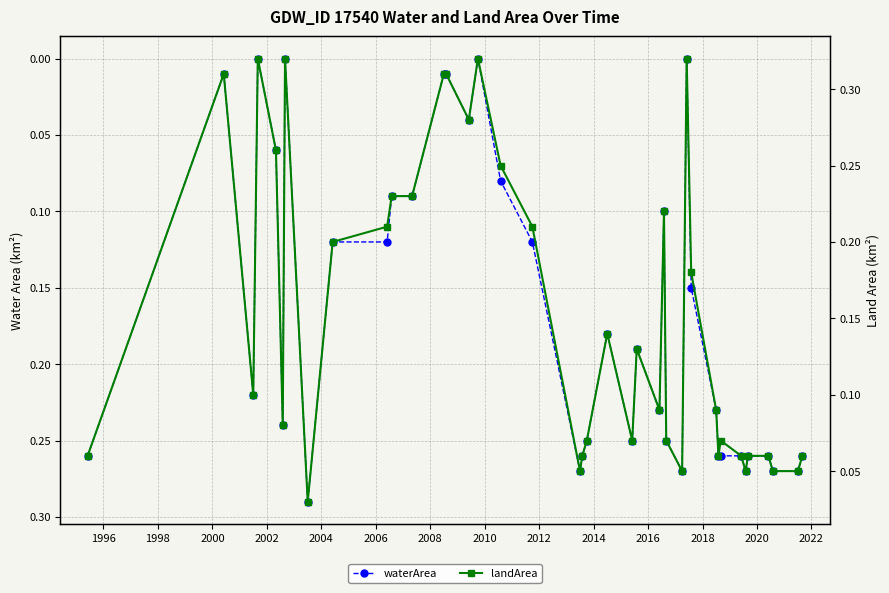

At how many categories does at least one series exceed 0?

40